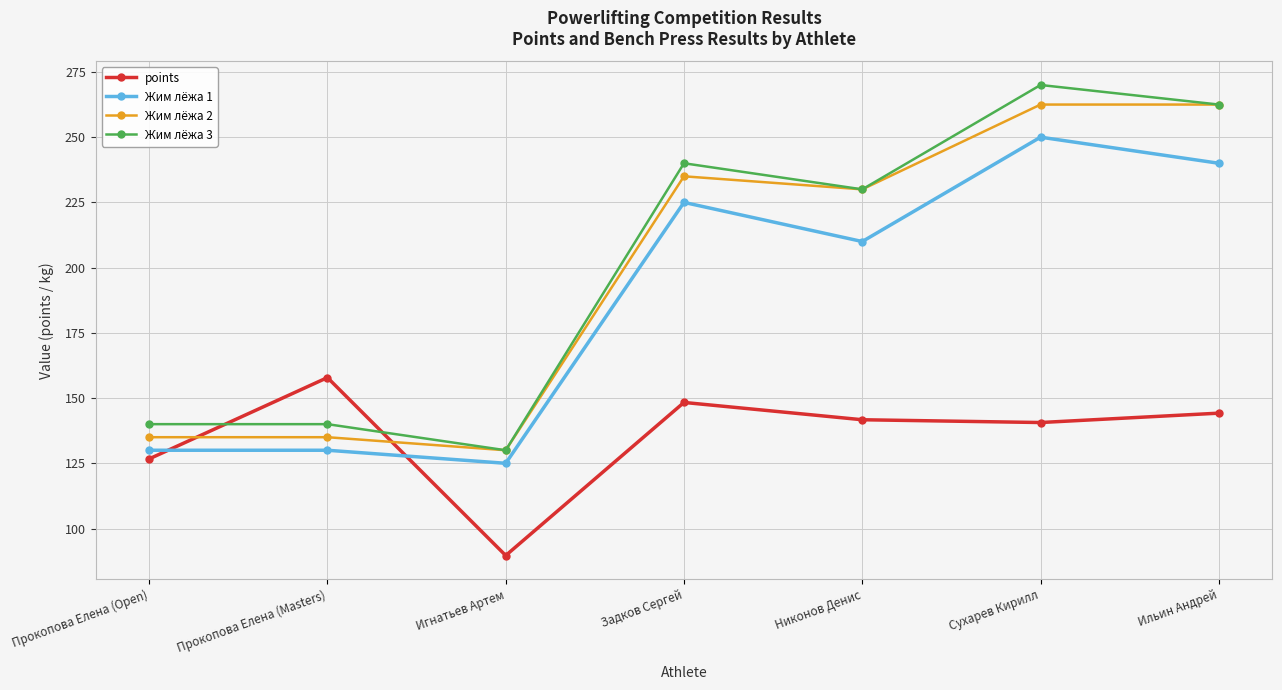

What is the label of the 7th point from the left?

Ильин Андрей